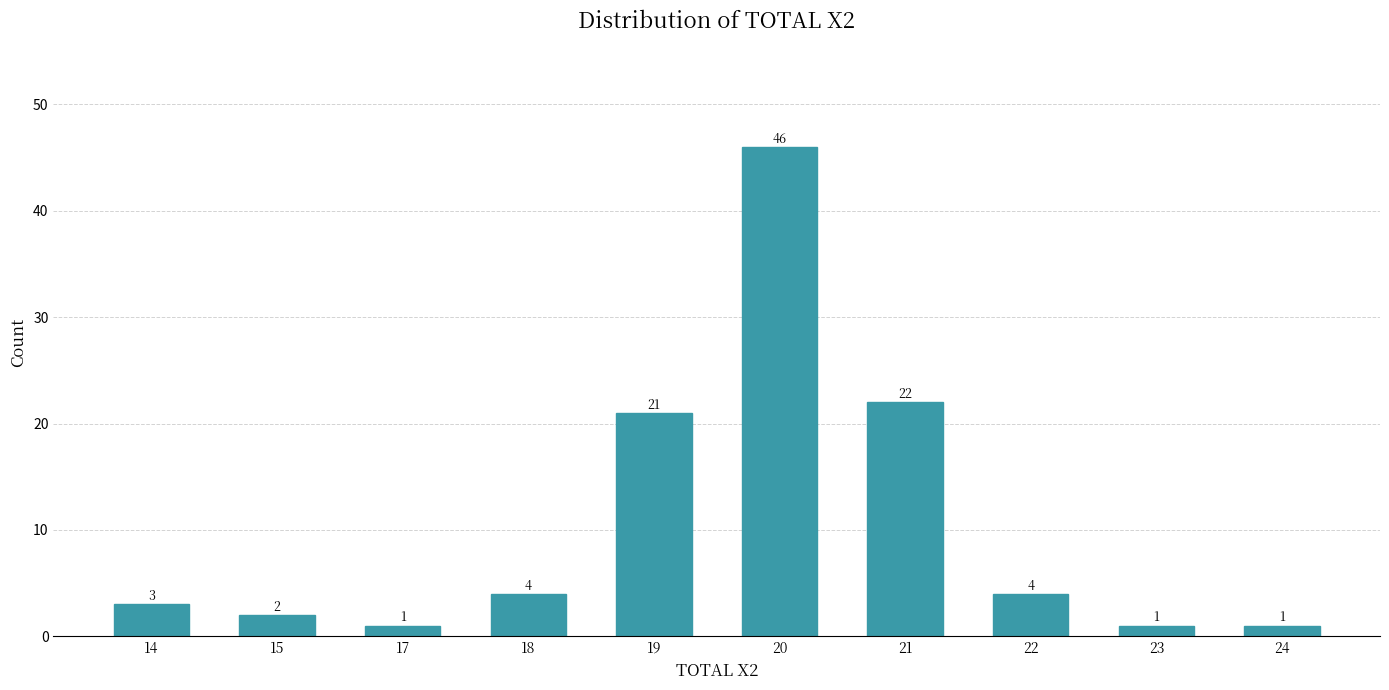

Reading right to left, transcribe all the data shown in this chart.

1	1	4	22	46	21	4	1	2	3